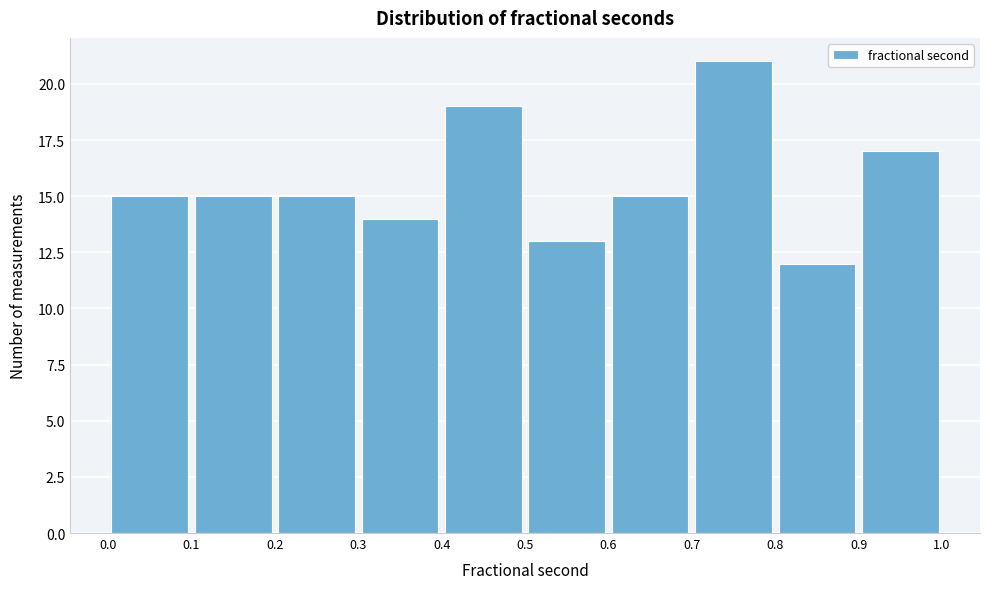

Reading left to right, list every bar in this chart as the range it spans on the x-axis followed by its height. The values are not printed on the chart, so give them approximately, as read against the axis.

0.0 to 0.1: 15
0.1 to 0.2: 15
0.2 to 0.3: 15
0.3 to 0.4: 14
0.4 to 0.5: 19
0.5 to 0.6: 13
0.6 to 0.7: 15
0.7 to 0.8: 21
0.8 to 0.9: 12
0.9 to 1.0: 17